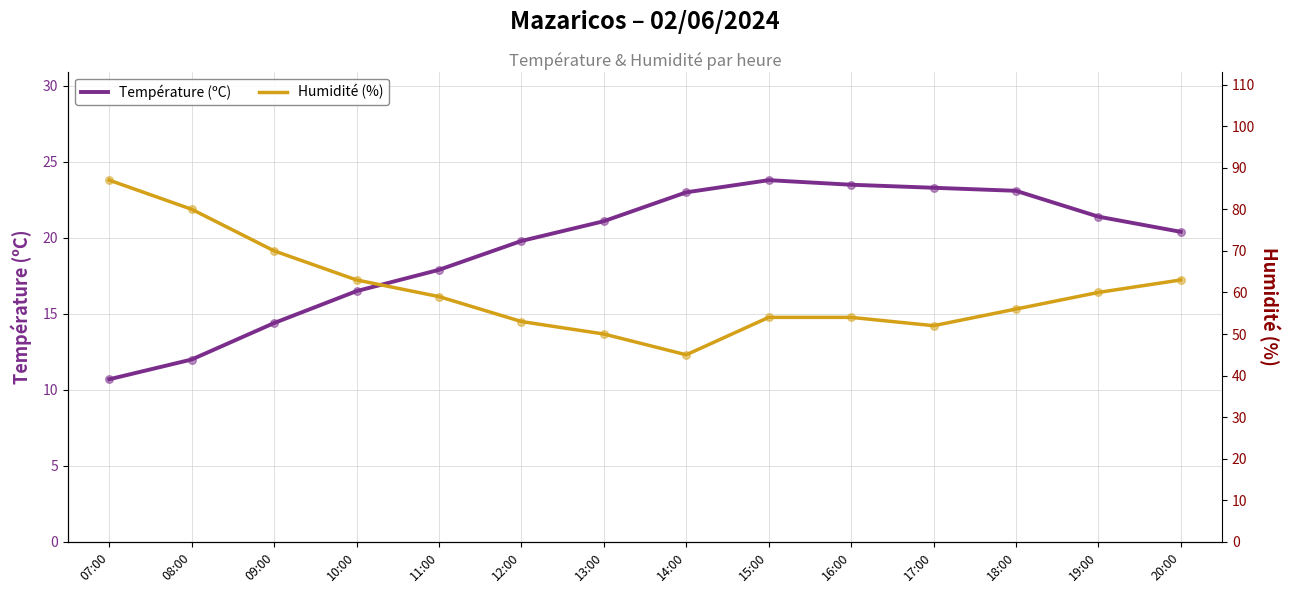

At how many categories does at least one series exceed 66?

3